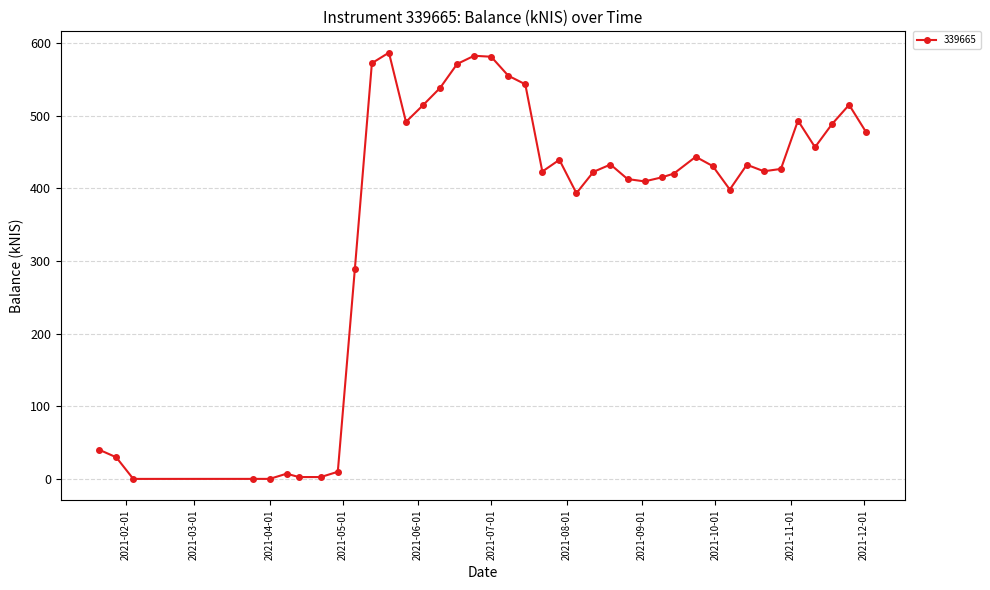

What is the value of the 34th point from the left?

423.3